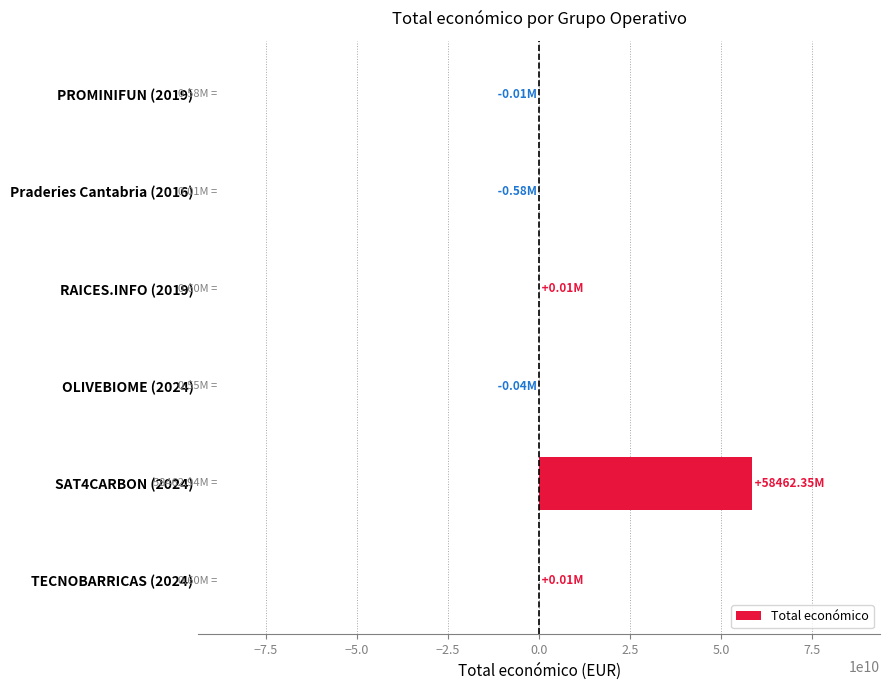

At which label is the value closest to 29230884655?

RAICES.INFO (2019)